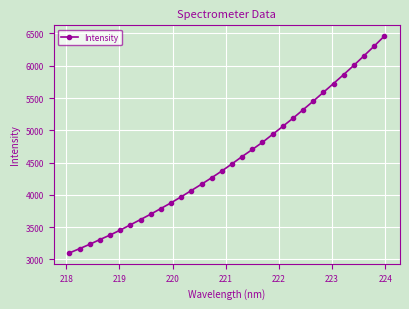

What is the greatest value displayed?

6457.6